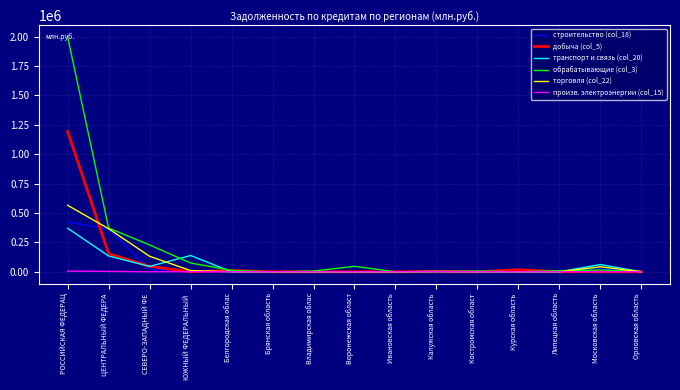

Which series has the largest range (max minus min)?

обрабатывающие (col_3)